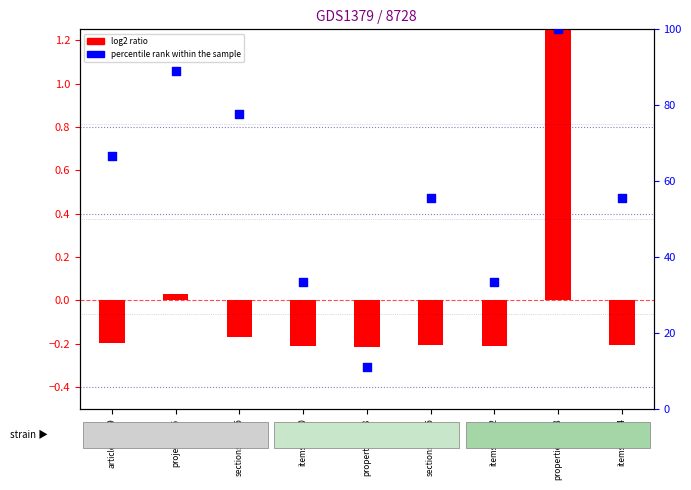

Which series has the largest total across all categories?

percentile rank within the sample